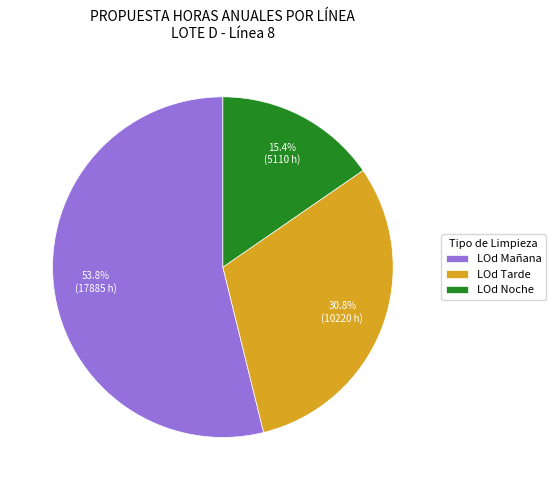

To the nearest percent, what is the average slice percentage?

33%